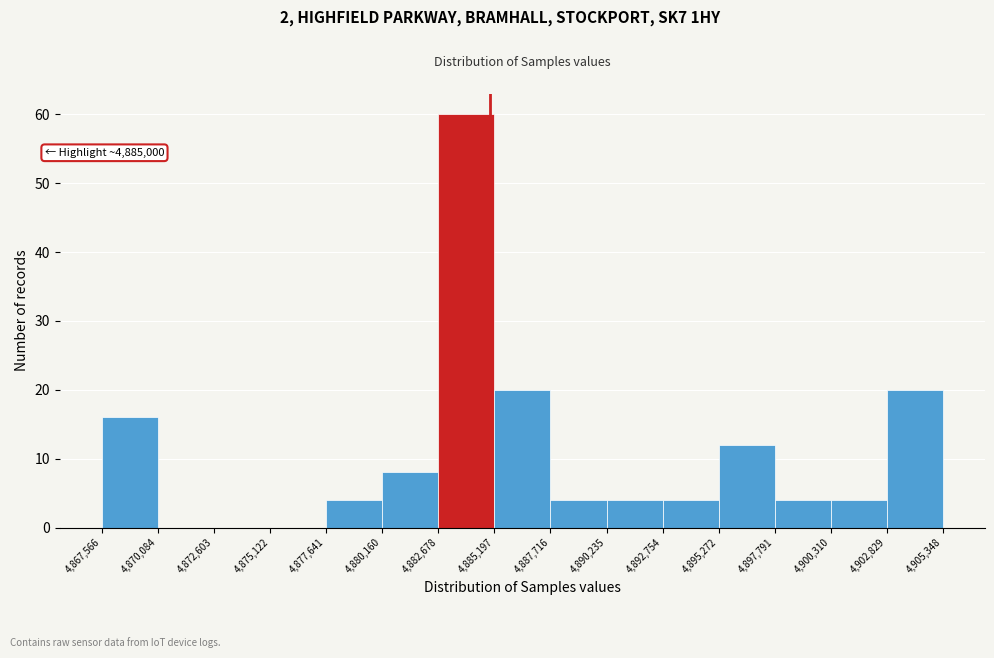

Over which range of the x-axis is the bar tallest?

4,882,678 to 4,885,197